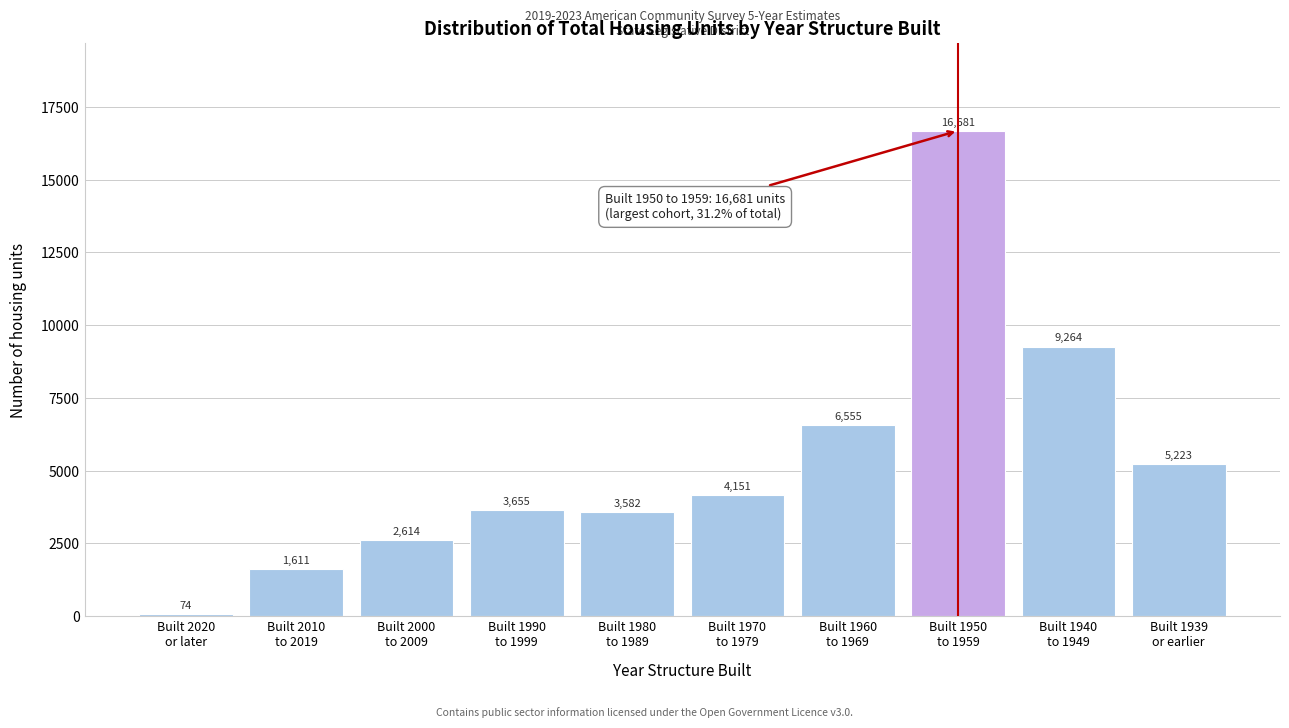

Reading left to right, transcribe all the data shown in this chart.

74	1611	2614	3655	3582	4151	6555	16681	9264	5223